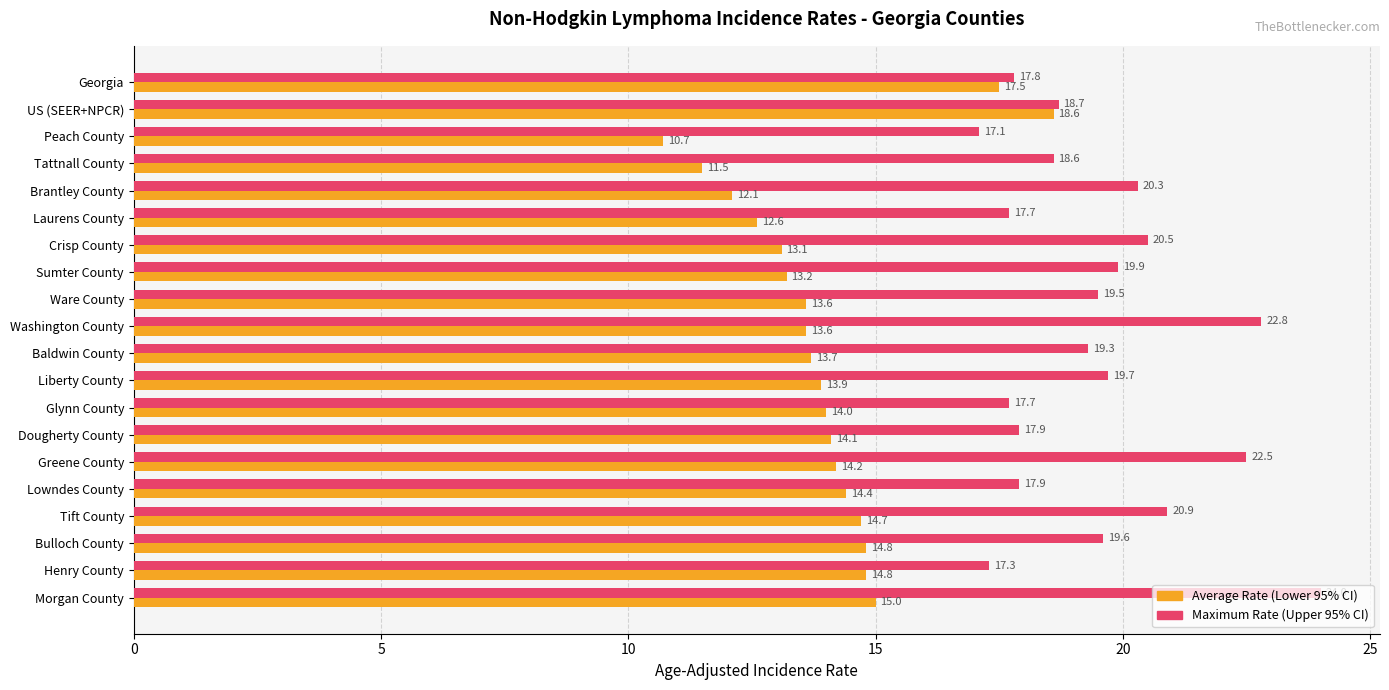

What is the total value across all series at Laurens County?

30.3